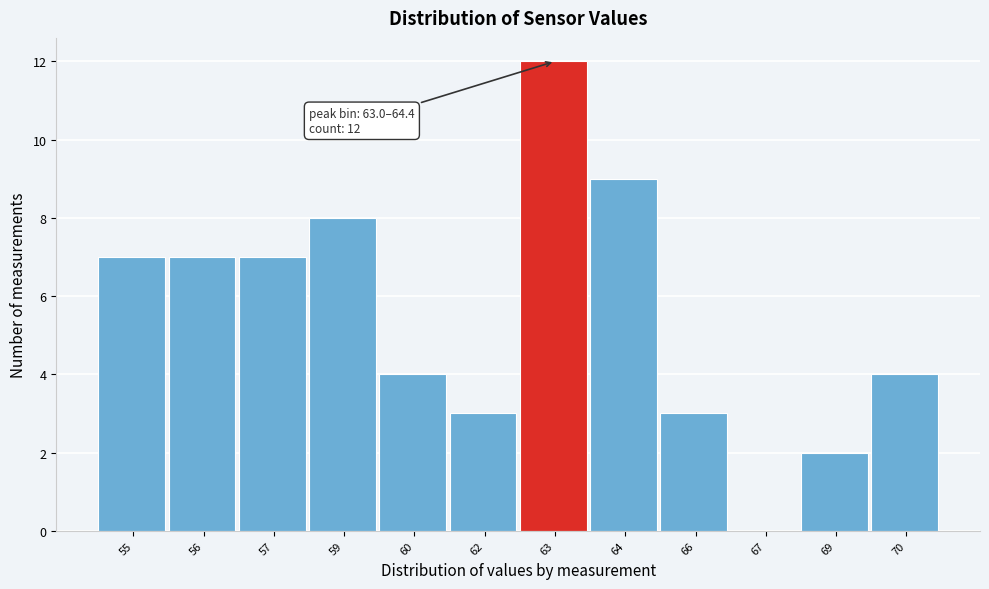

Reading left to right, transcribe all the data shown in this chart.

55=7	56=7	57=7	59=8	60=4	62=3	63=12	64=9	66=3	67=0	69=2	70=4